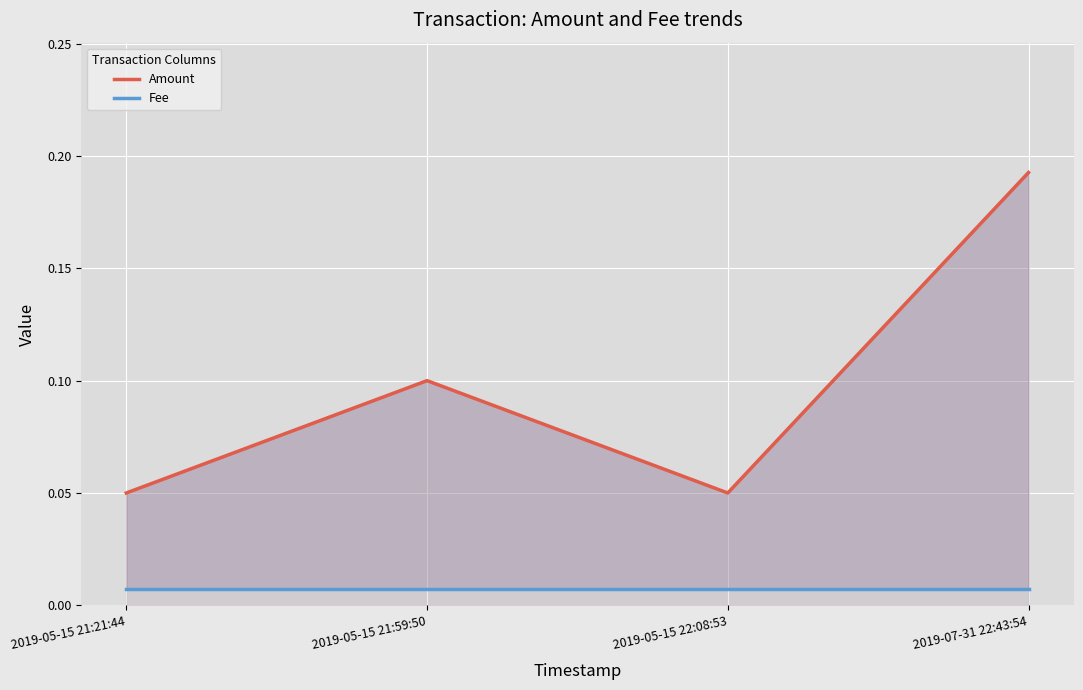

At how many categories does at least one series exceed 0?

4